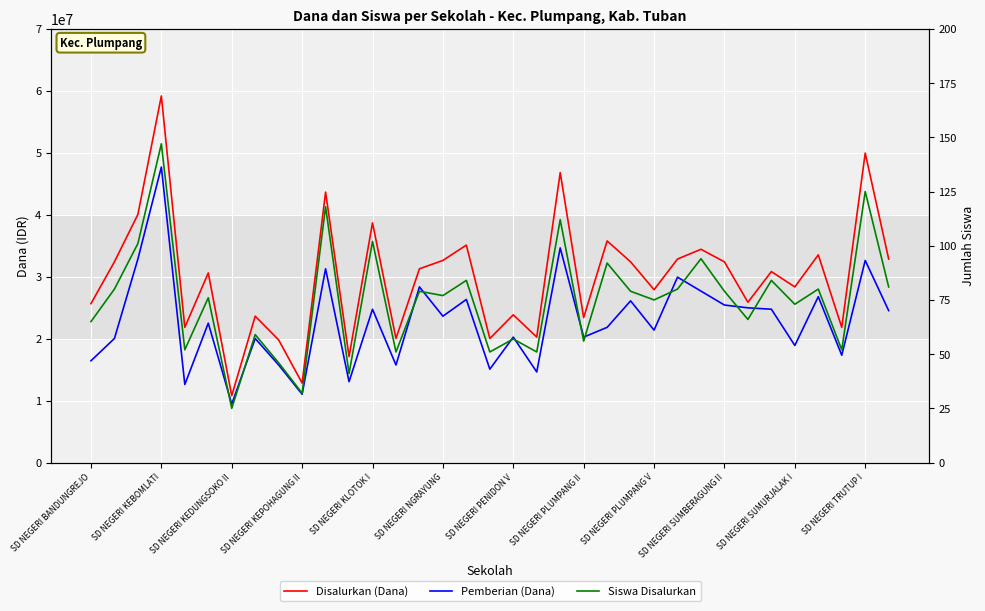

How many interior local peaks does the Disalurkan (Dana) series have?

13